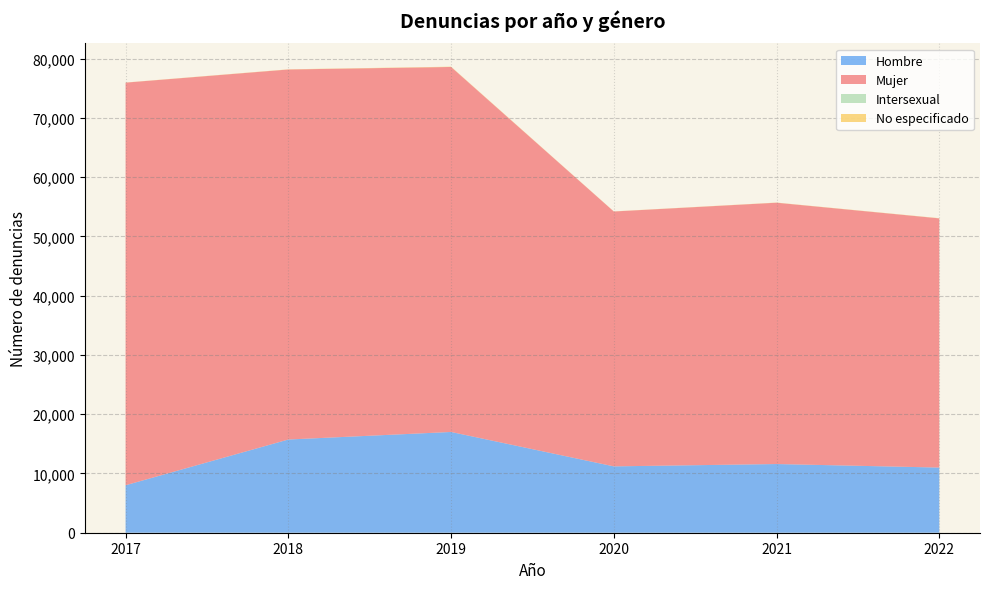

Does the chart have visible grid lines?

Yes